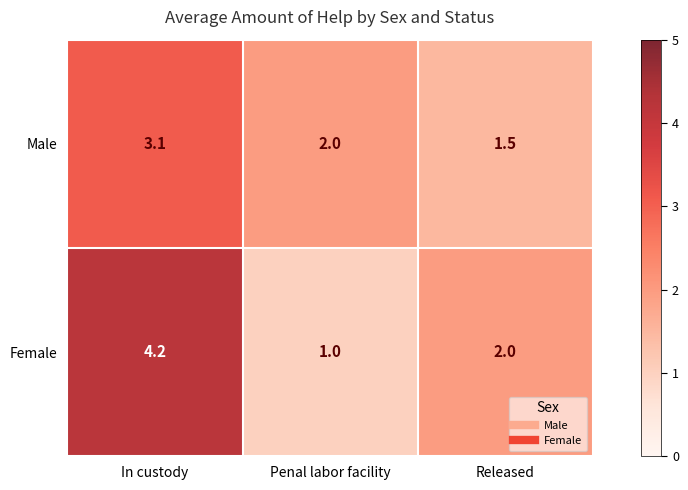

At how many categories does at least one series exceed 3?

1